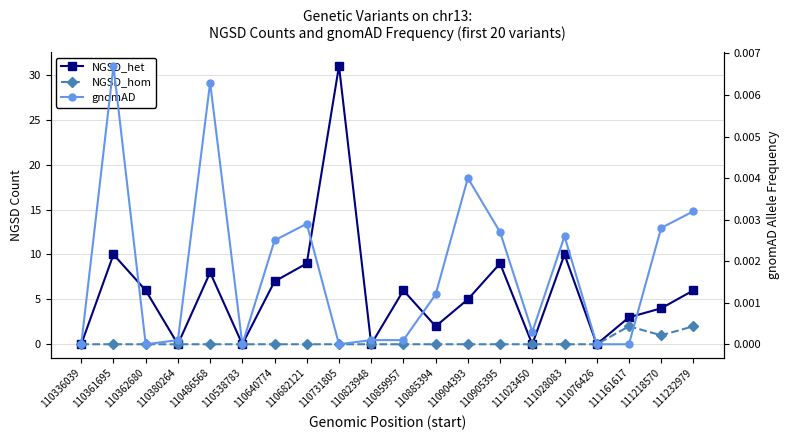

How many NGSD_hom values are between 0 and 1?

18